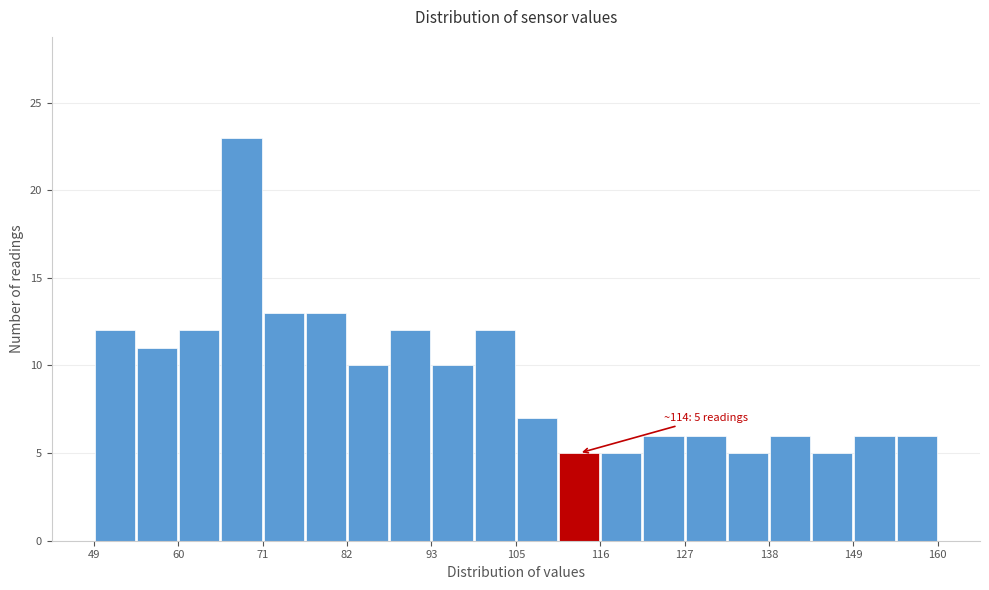

Around what value on the x-axis is the tallest bar? Give the approximate position of its centre, as read against the axis.

68